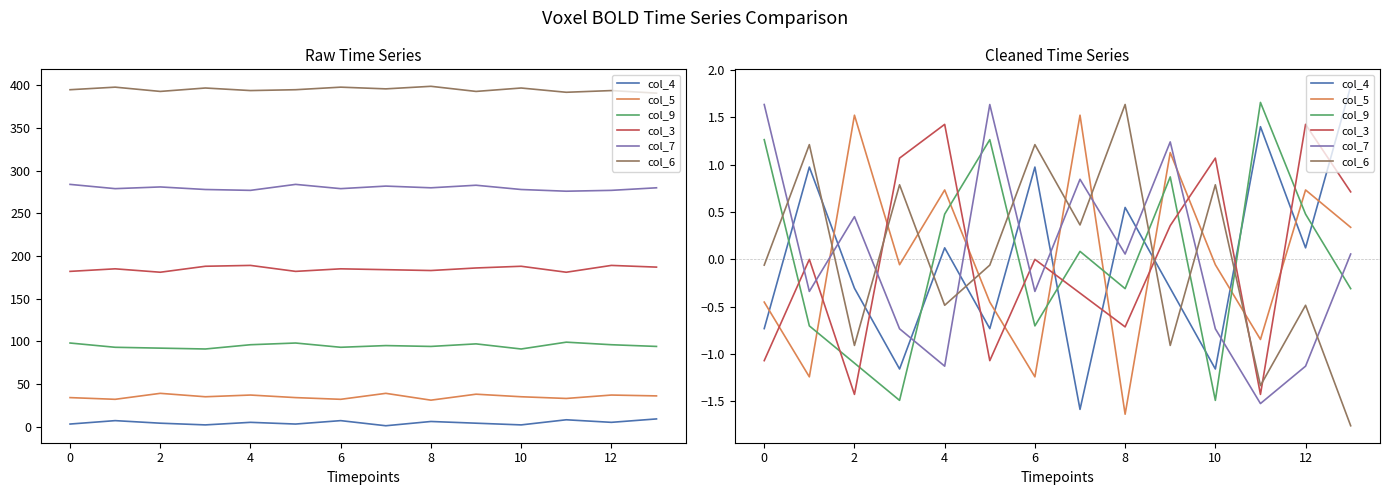

Read the col_5 value at 0.

-0.5